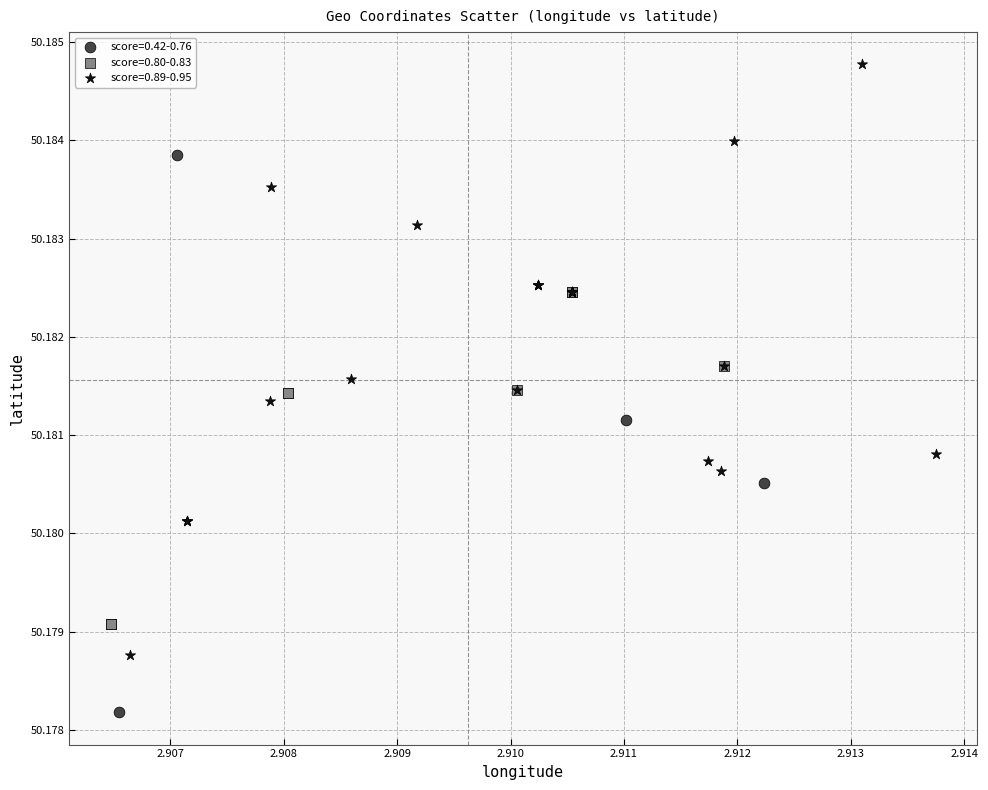

Which series reaches the minimum Y coordinate?

score=0.42-0.76